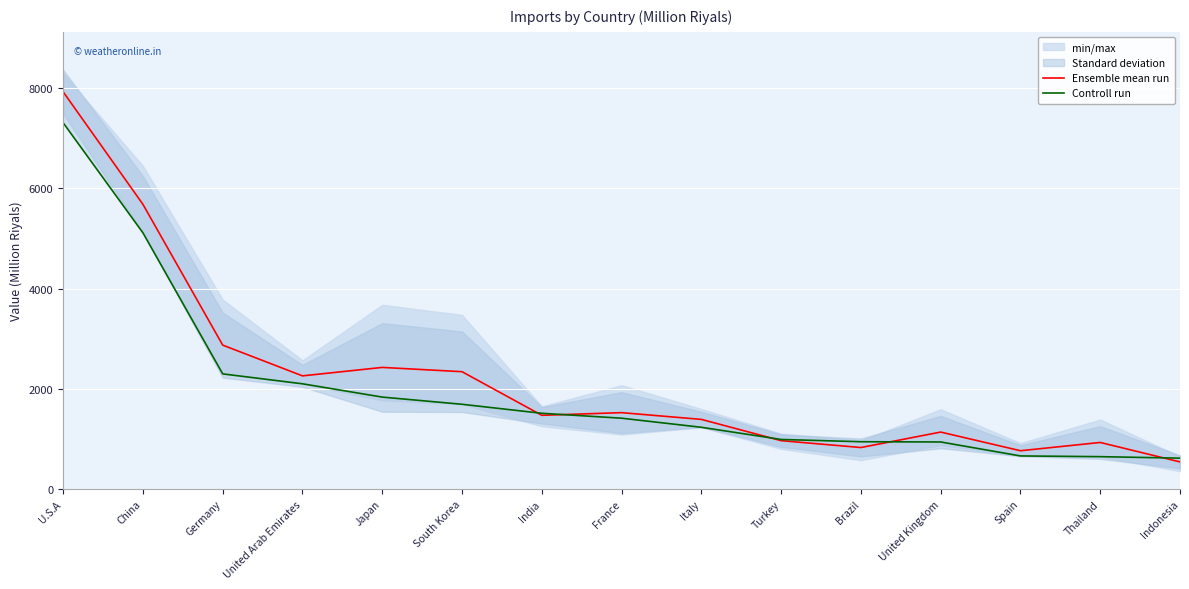

The value of Controll run at Spain is 660.1. True or false?

True